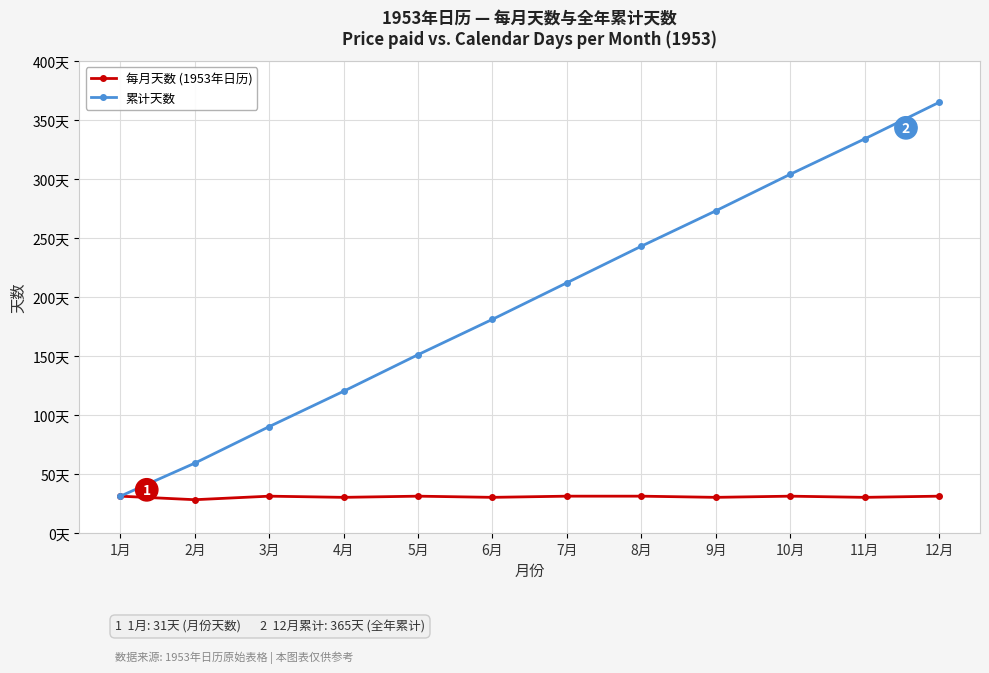

Reading left to right, what are all the values shown in this chart?

每月天数 (1953年日历): 31	28	31	30	31	30	31	31	30	31	30	31
累计天数: 31	59	90	120	151	181	212	243	273	304	334	365